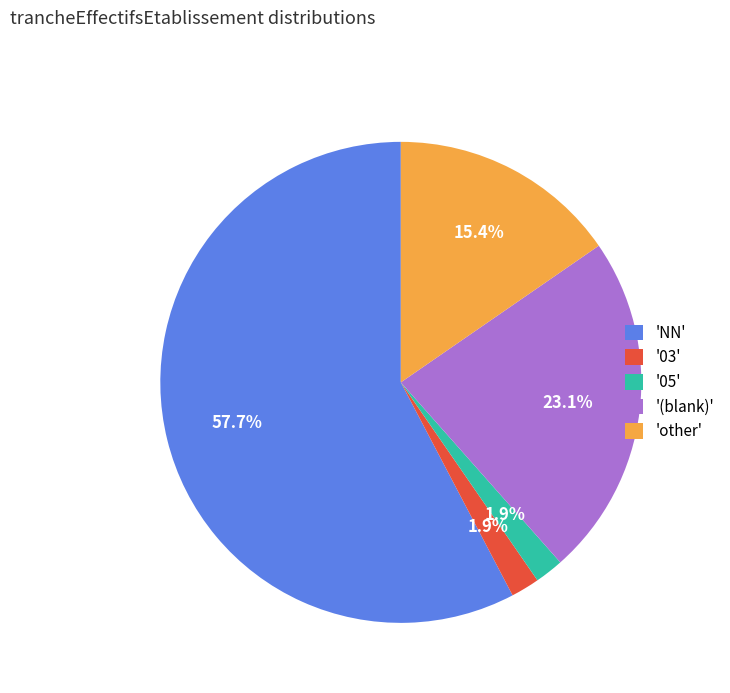

What is the majority slice?

'NN'